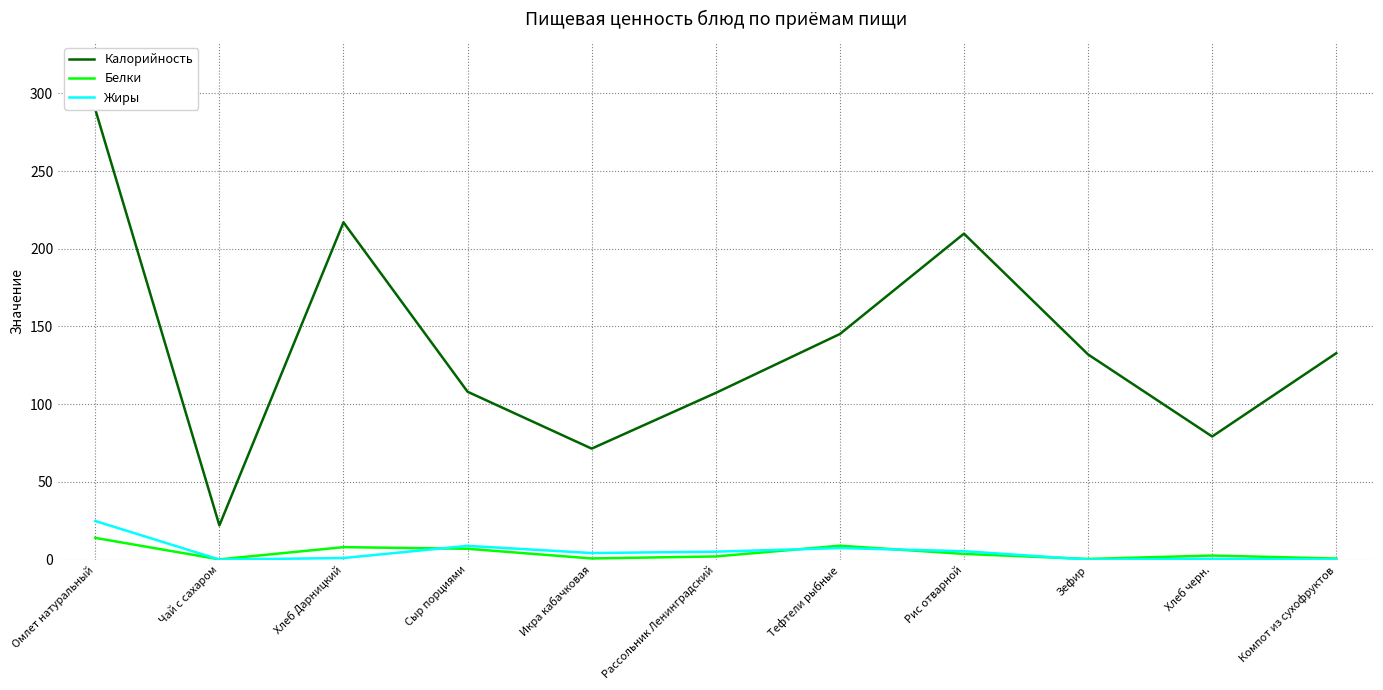

What is the spread (max minus min) of values at Тефтели рыбные?

137.7